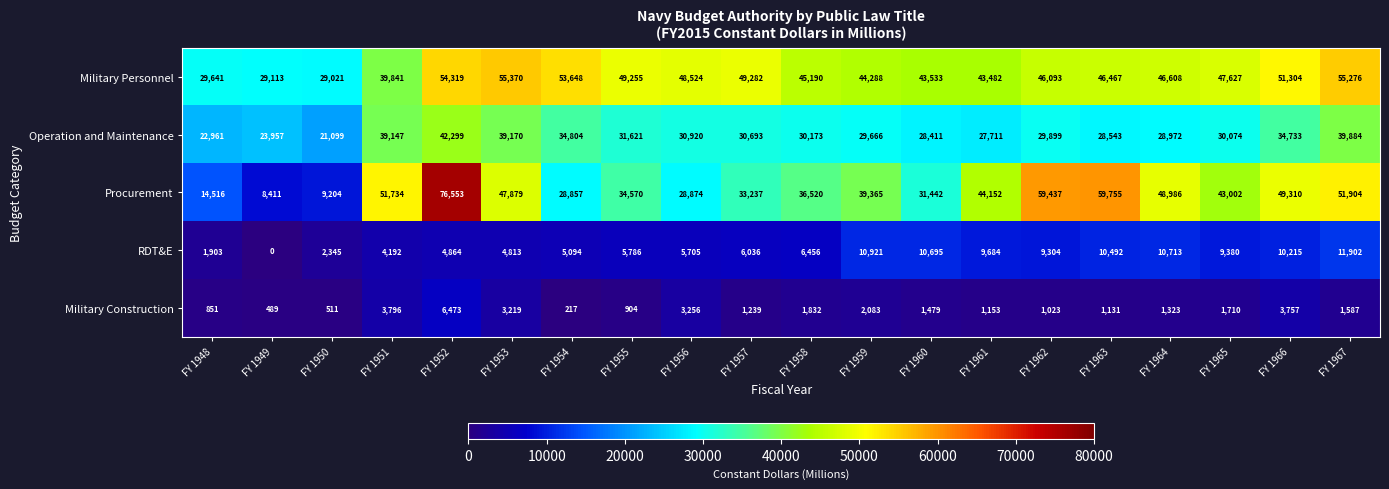

Is it true that Operation and Maintenance equals 51880 at FY 1964?

False